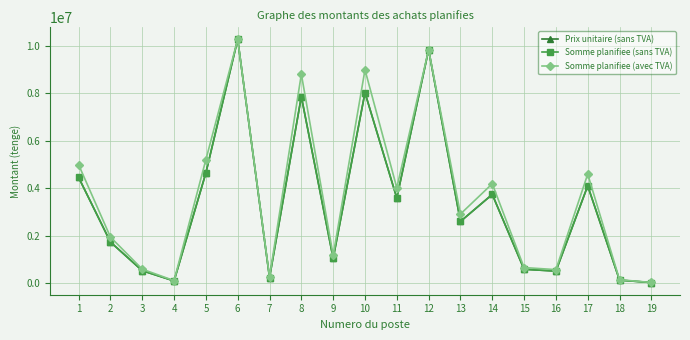

At which category does Somme planifiee (avec TVA) reach its first local valley?

4